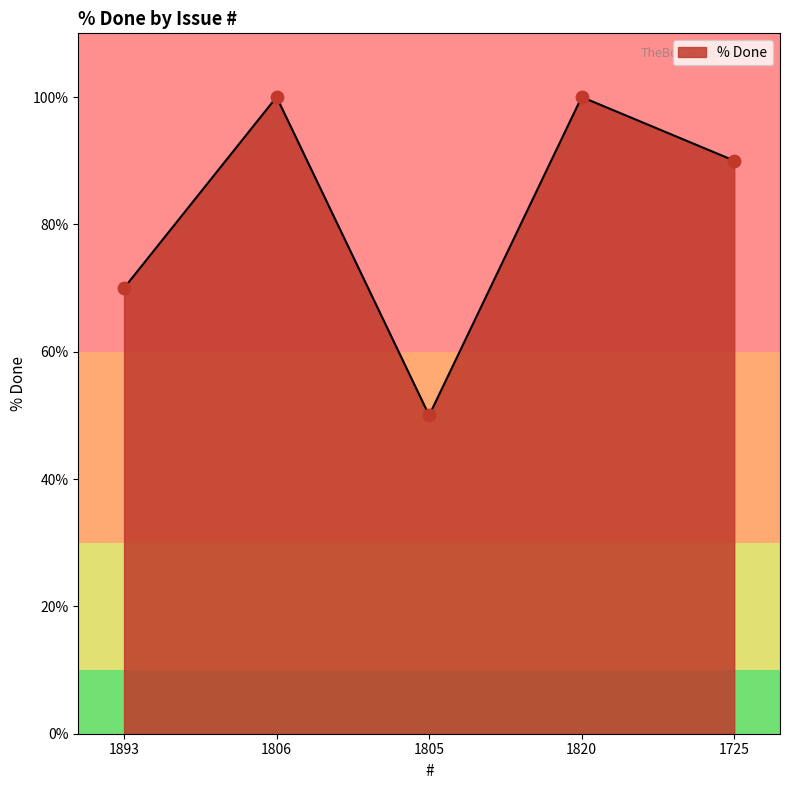

Approximately how many times larger is the value at 1725 compared to 1805?

1.8